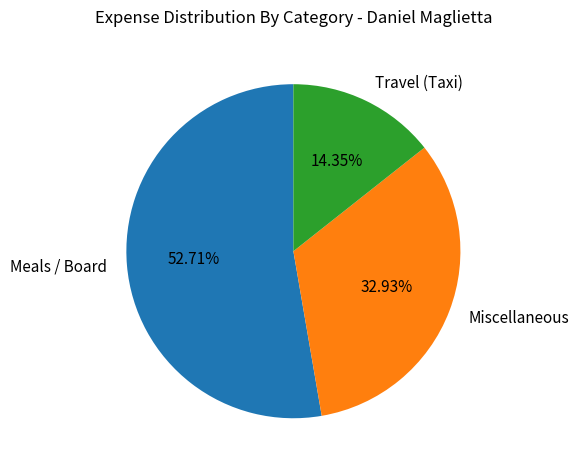

Approximately how many times larger is the value at Miscellaneous compared to Meals / Board?

0.6